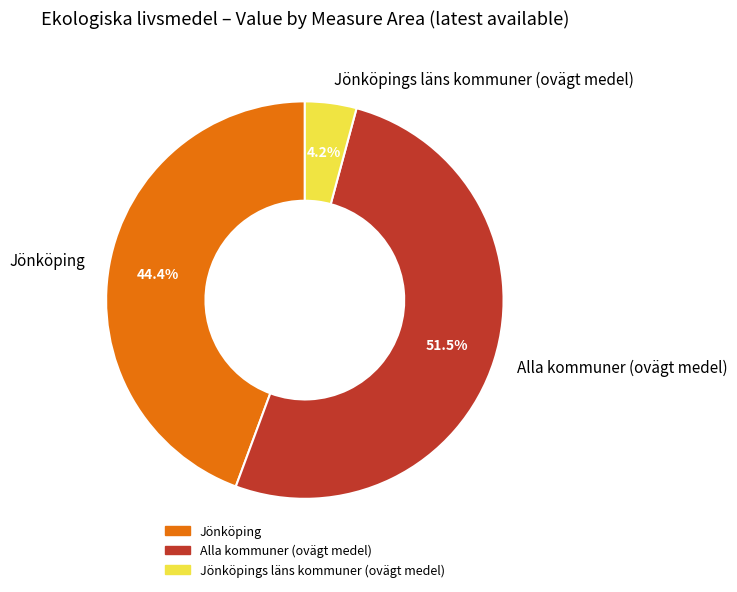

The Jönköpings läns kommuner (ovägt medel) slice represents 16% of the pie. True or false?

False